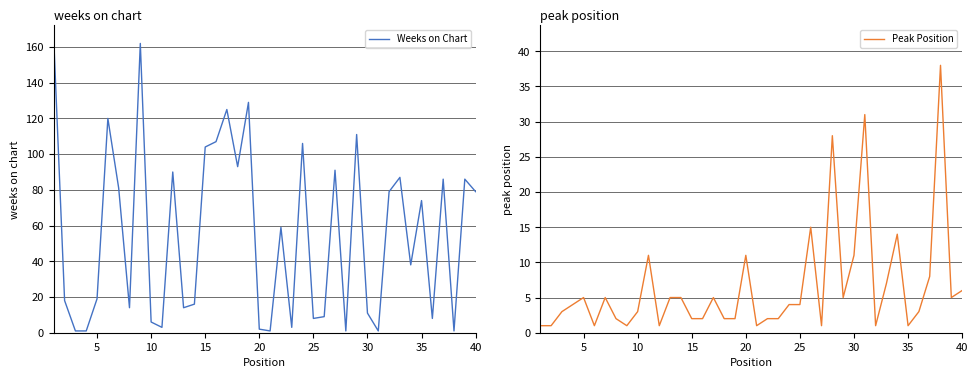

True or false: Peak Position has a value of 18 at 30.

False